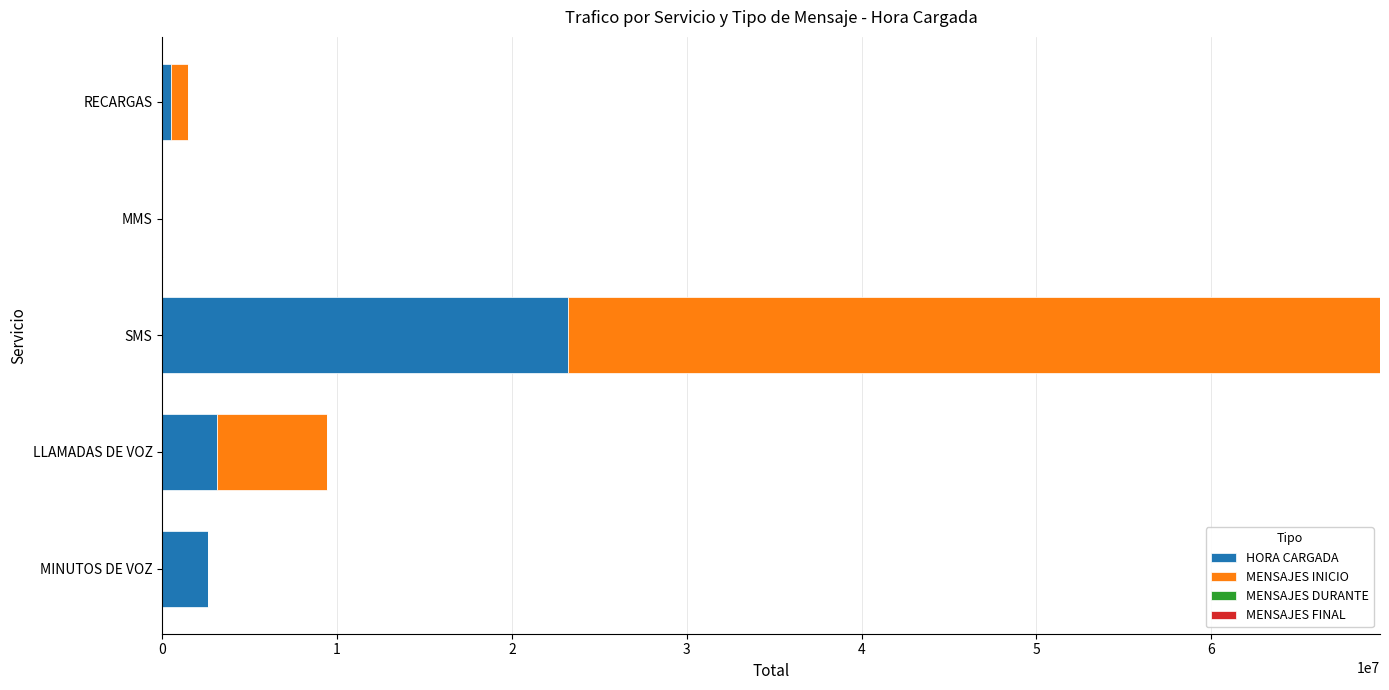

What is the sum of the HORA CARGADA values at LLAMADAS DE VOZ and SMS?

26363206.2